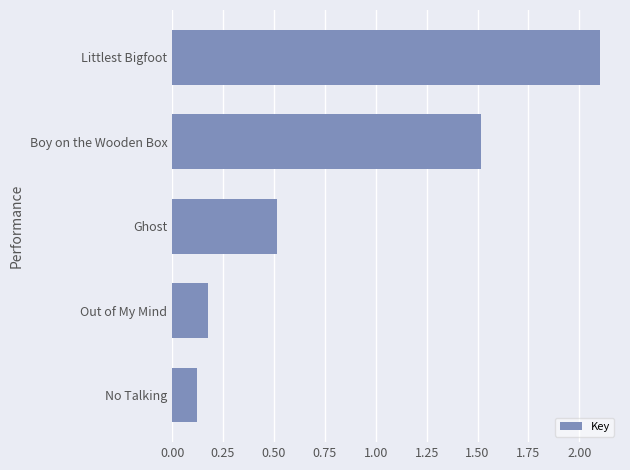

True or false: the data shows 0.0 at Out of My Mind.

False